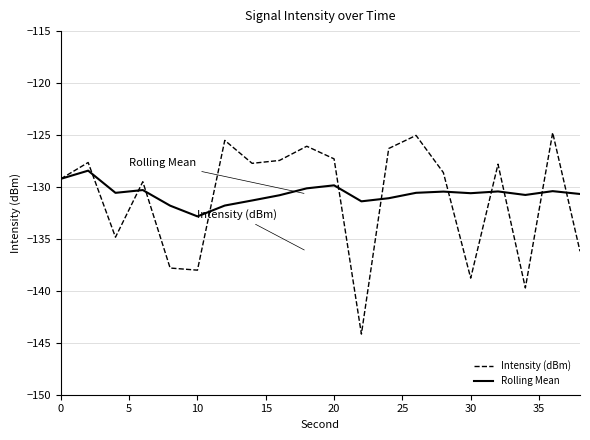

List the series in order of their peak value, lowest first.

Rolling Mean, Intensity (dBm)